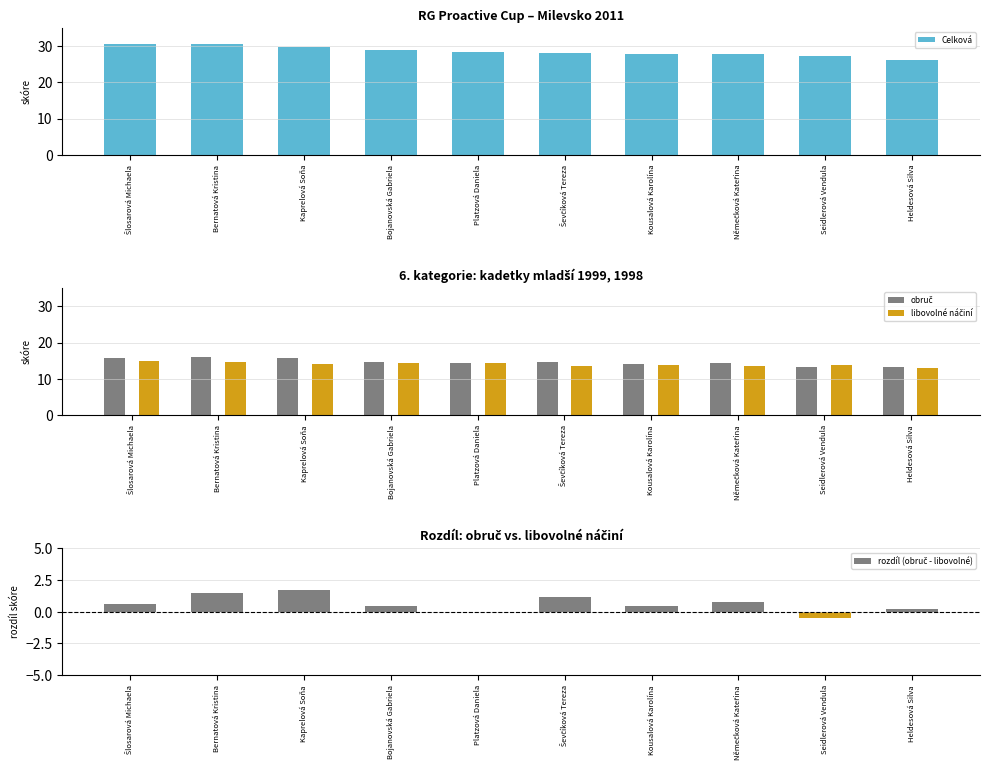

What position from the right is Bojanovská Gabriela?

7